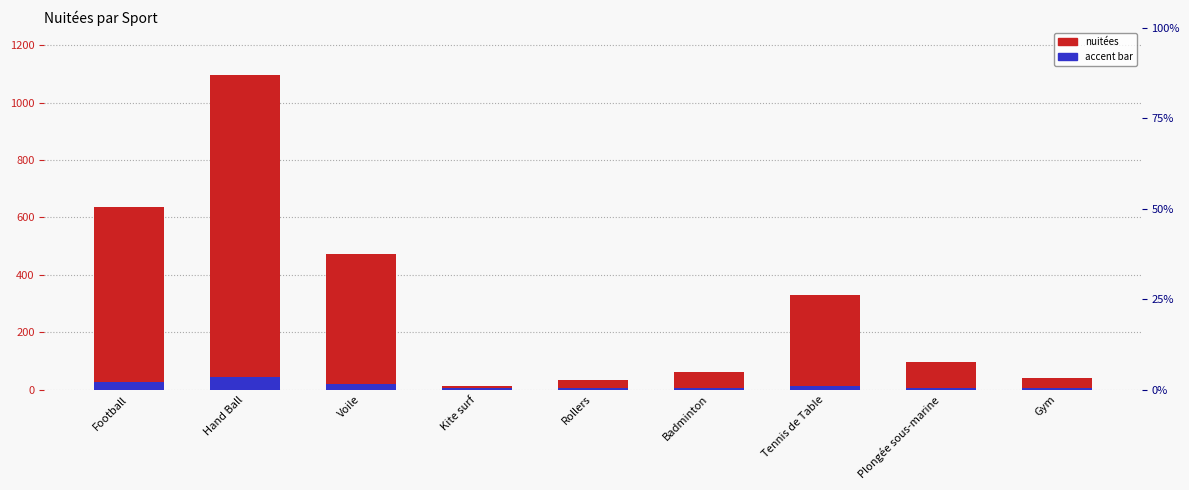

Reading left to right, what are all the values shown in this chart?

nuitées: 637.0	1095.0	472.0	14.0	35.0	60.0	330.0	96.0	41.0
accent: 25.5	43.8	18.9	5.0	5.0	5.0	13.2	5.0	5.0